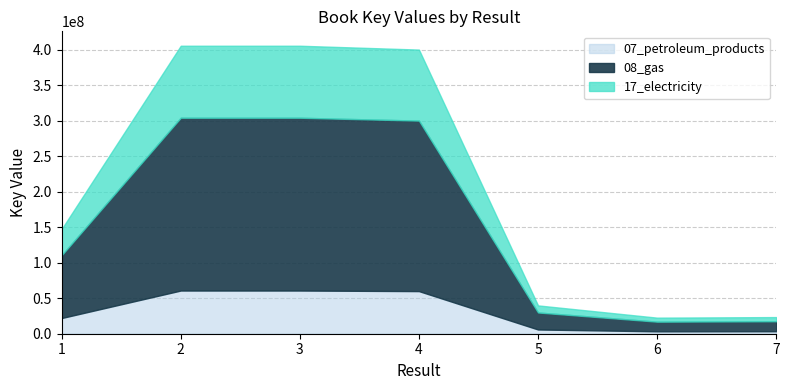

List the labels in order of value, smallest first.

6, 7, 5, 1, 4, 3, 2